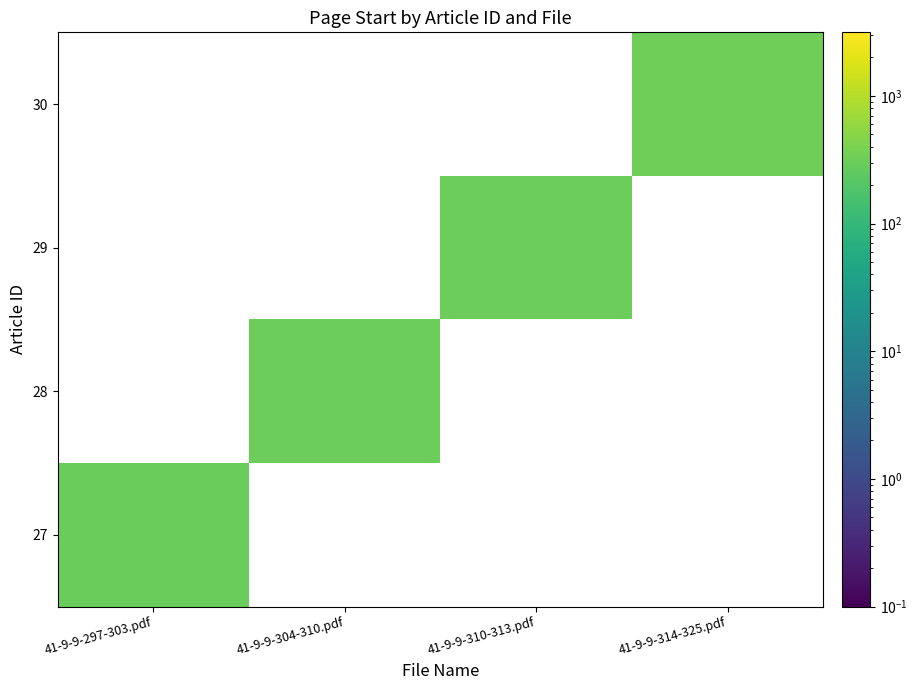

What is the minimum value shown in the chart?

297.0